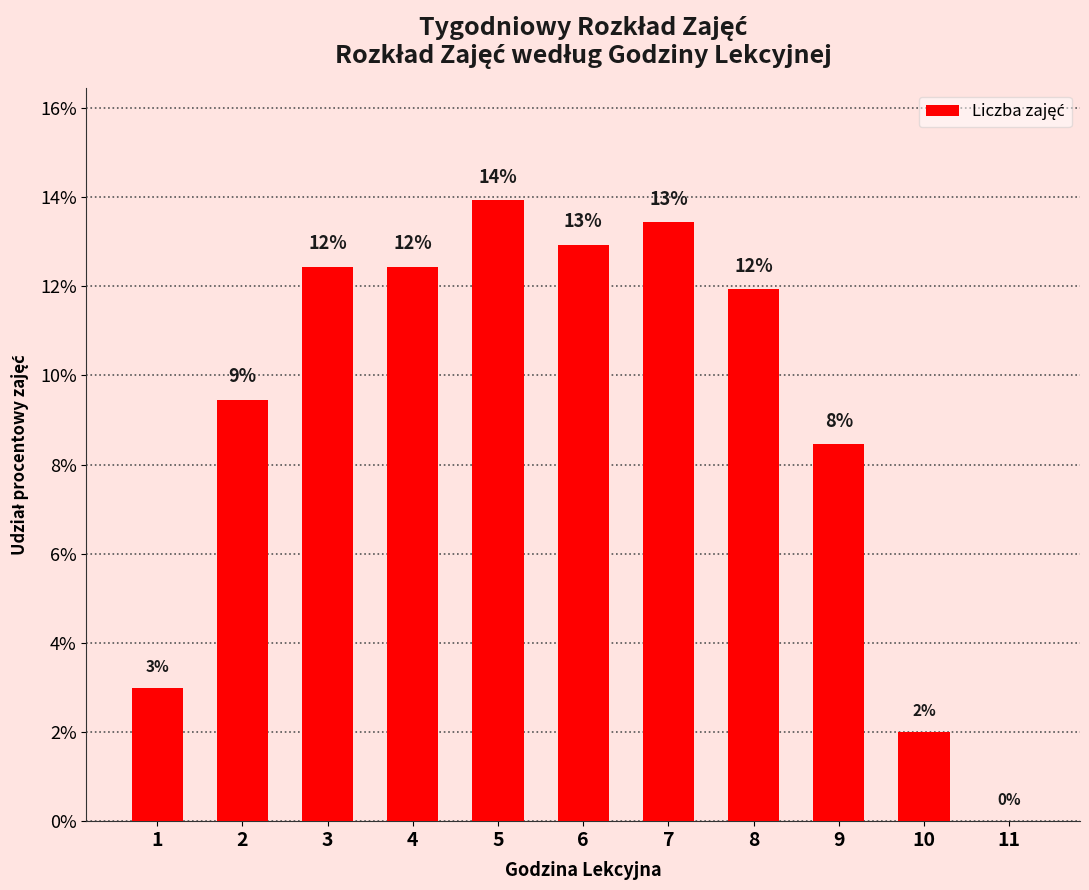

Where does the data first go above 11?

3